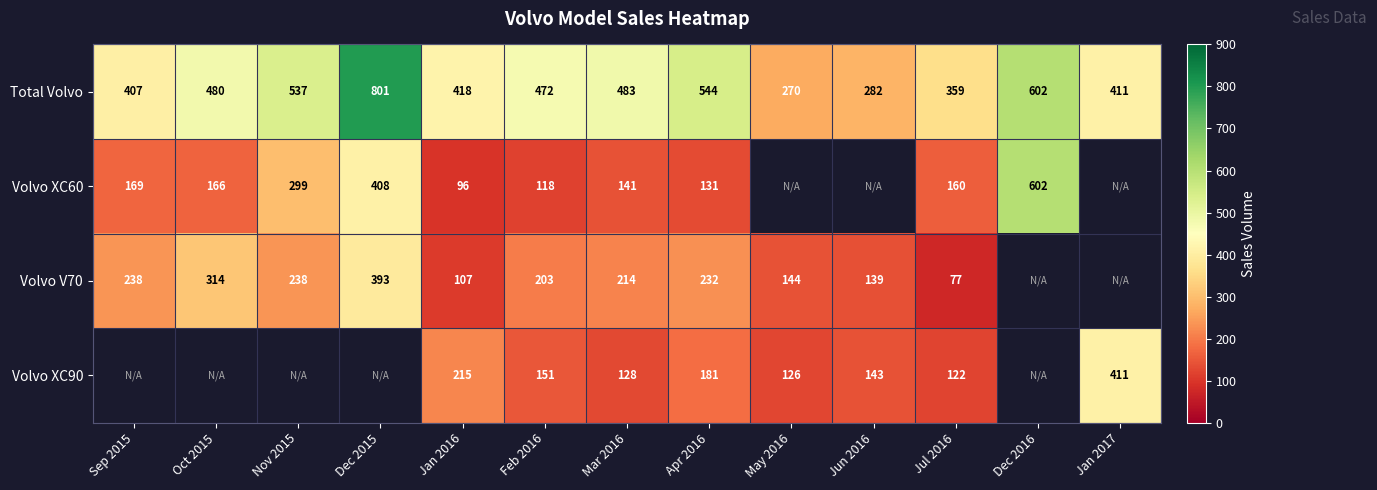

What is the difference between the highest and lowest values at Jul 2016?

282